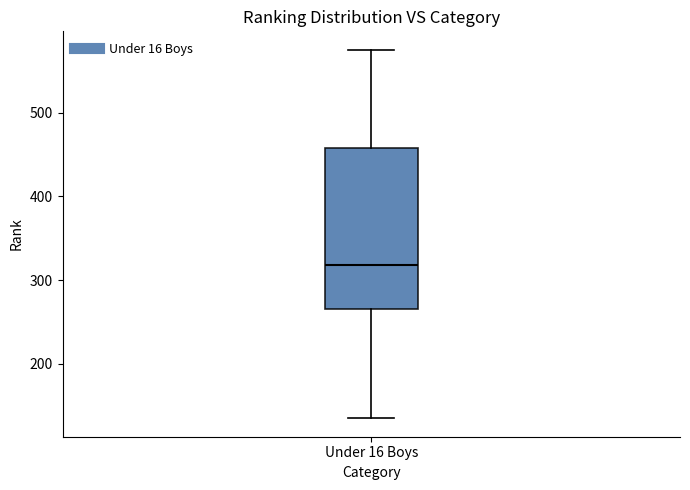

Where does the lower whisker of the box for Under 16 Boys end on the y-axis? The values are not printed on the chart, so give them approximately, as read against the axis.

140